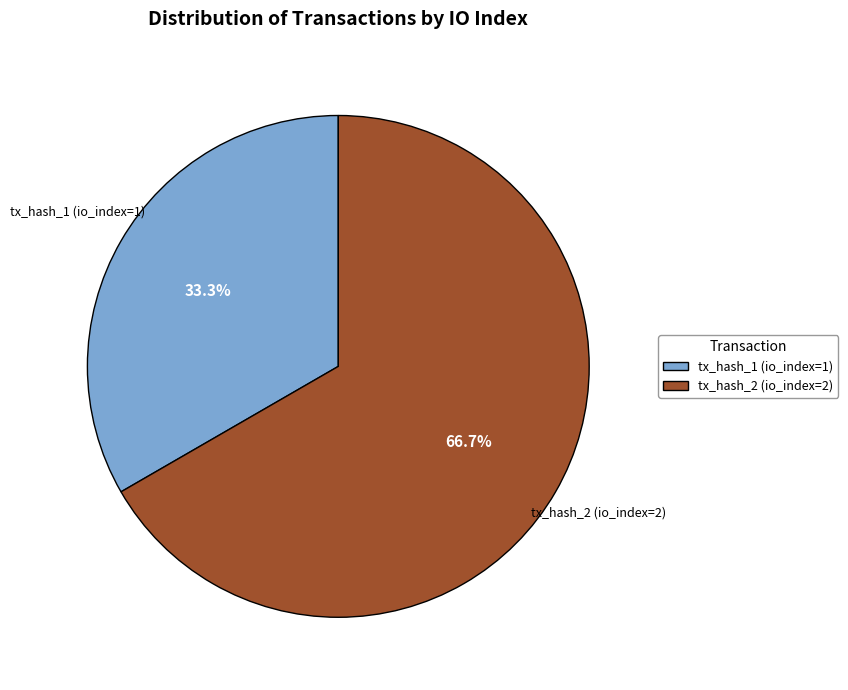

Do tx_hash_1 (io_index=1) and tx_hash_2 (io_index=2) together represent more than half of the pie?

Yes